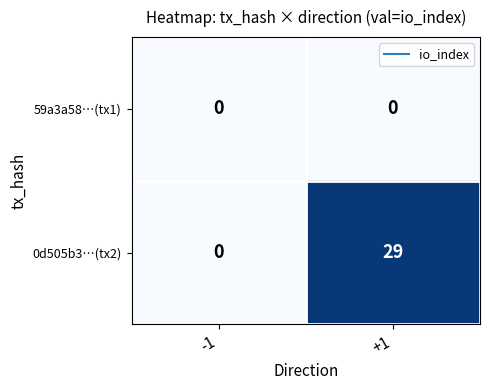

Between -1 and +1, which series saw the biggest shift?

0d505b3…(tx2)